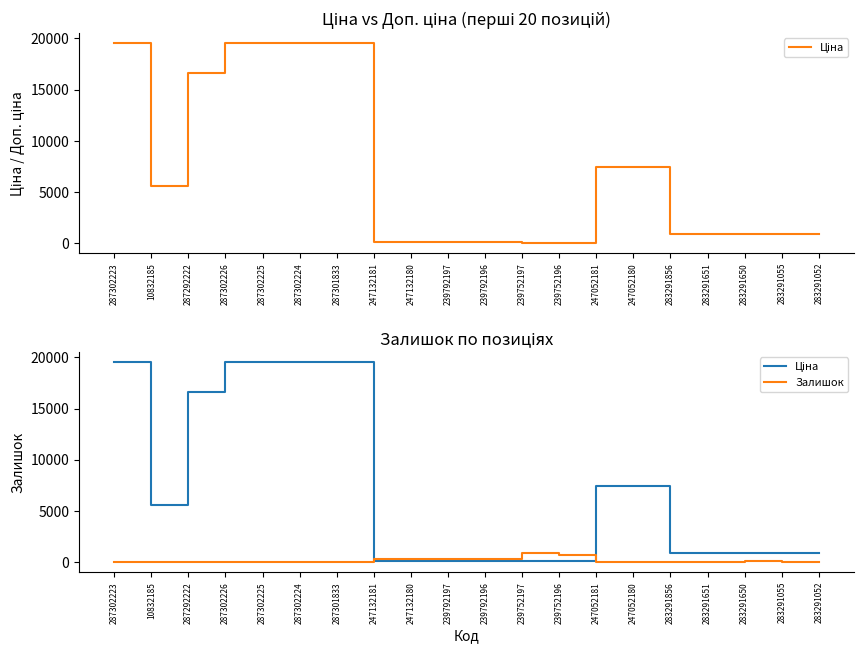

How many intersections are there between Залишок and Ціна?

2